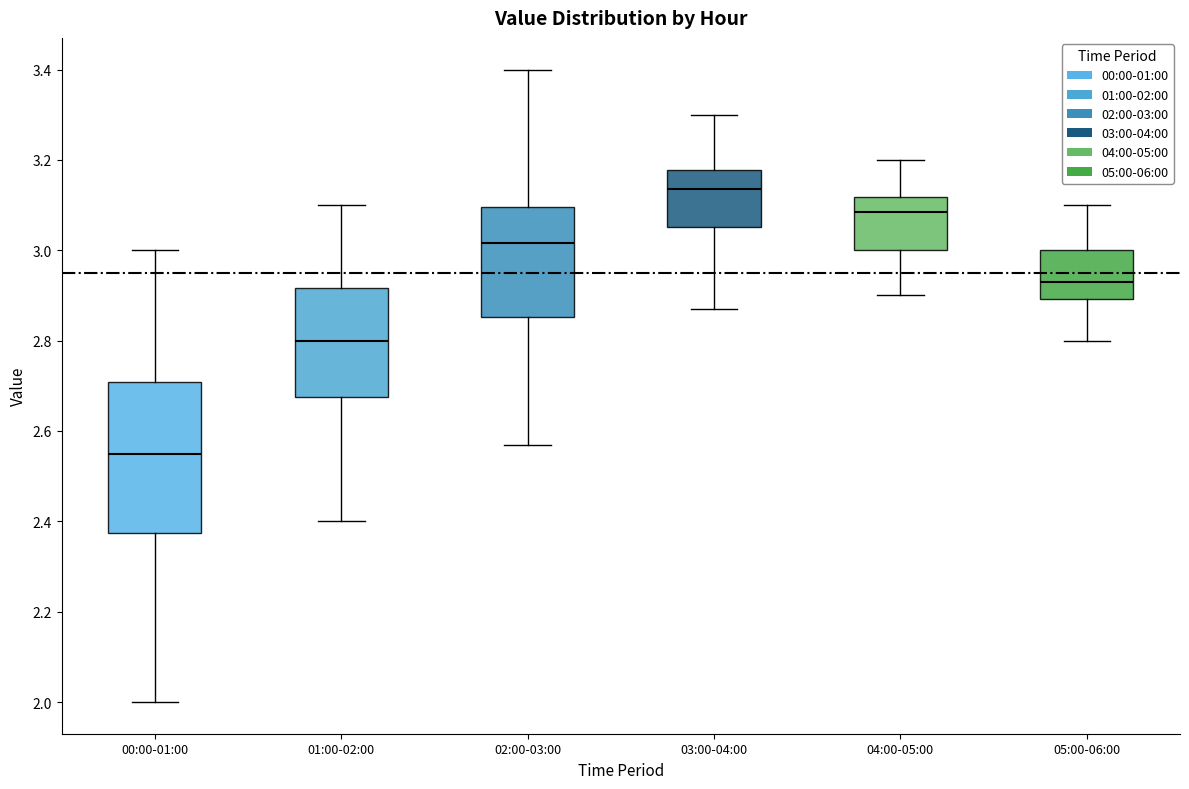

Which box is the tallest, from its lower edge to its upper edge?

00:00-01:00